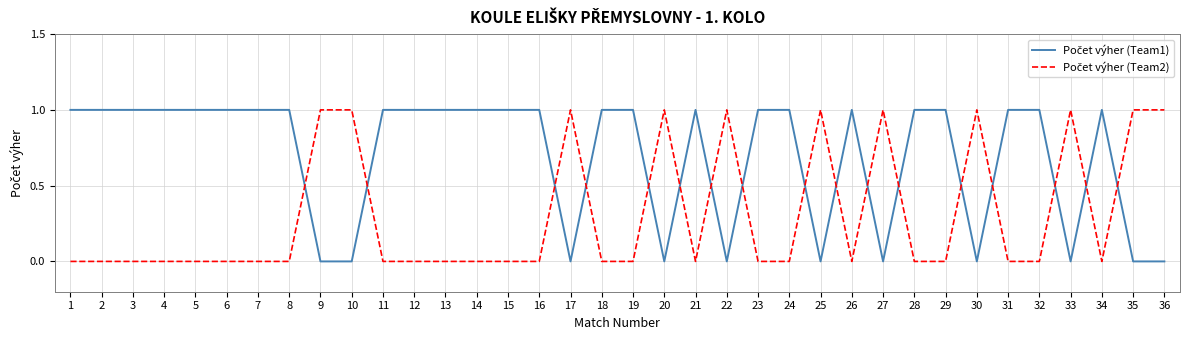

Is the value of Počet výher (Team1) at 15 greater than the value of Počet výher (Team2) at 32?

Yes